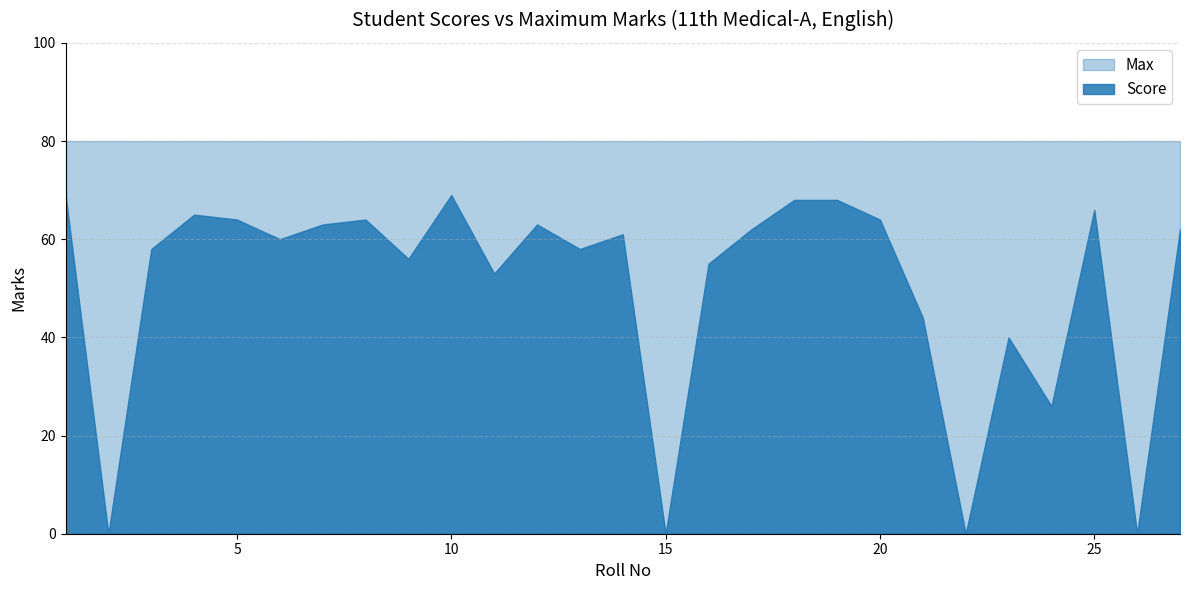

What are all the series names shown in the legend?

Max, Score